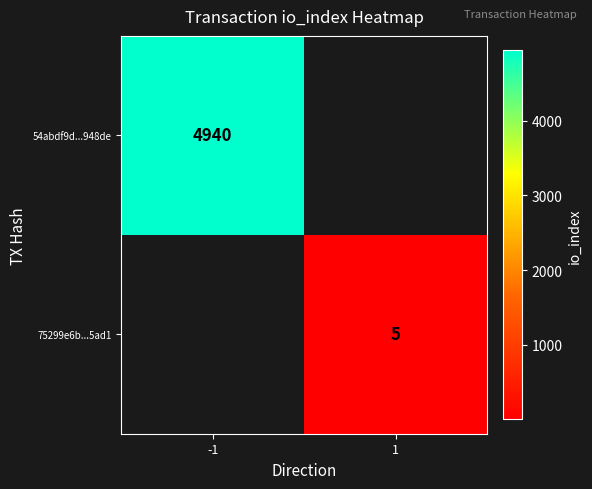

How many series are shown in this chart?

2